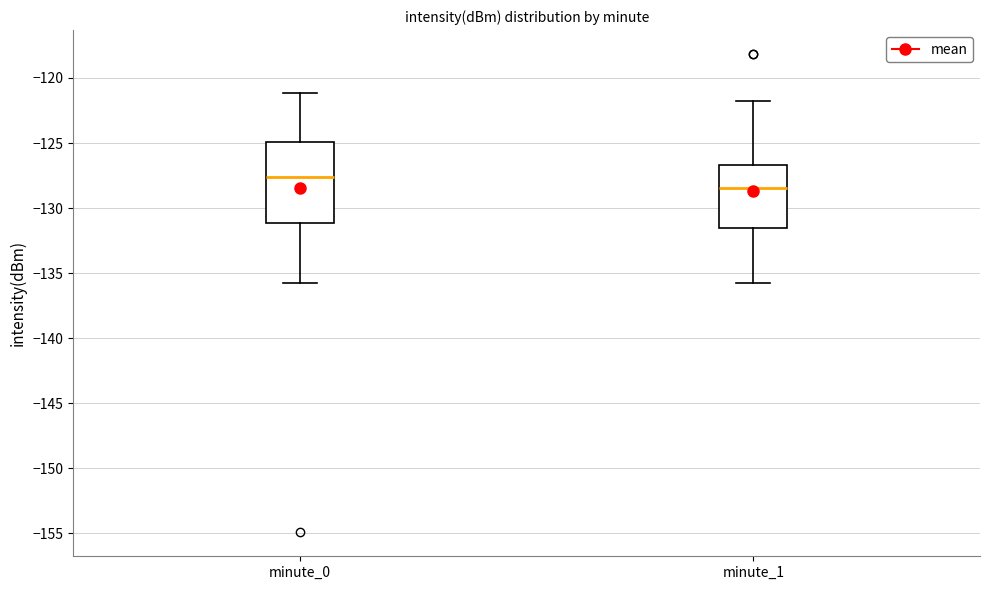

Reading left to right, read every box against the y-axis: the position of its median line, the range the box covers, and the ends of its whiskers. The values are not printed on the chart, so give them approximately, as read against the axis.

minute_0: median -127.5, box -131.0 to -125.0, whiskers -136.0 to -121.0
minute_1: median -128.5, box -131.5 to -126.5, whiskers -136.0 to -122.0